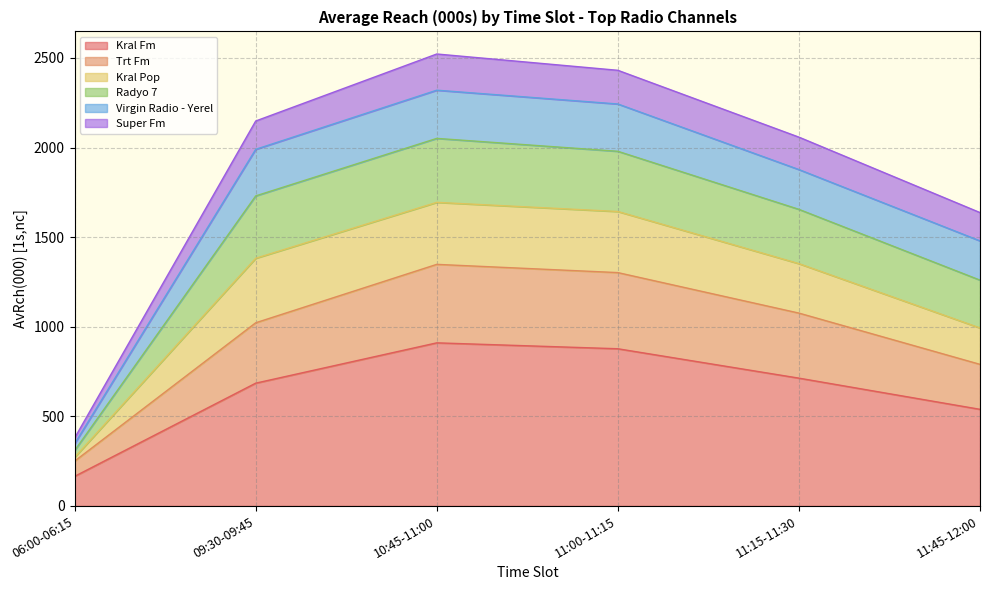

What are all the series names shown in the legend?

Kral Fm, Trt Fm, Kral Pop, Radyo 7, Virgin Radio - Yerel, Super Fm